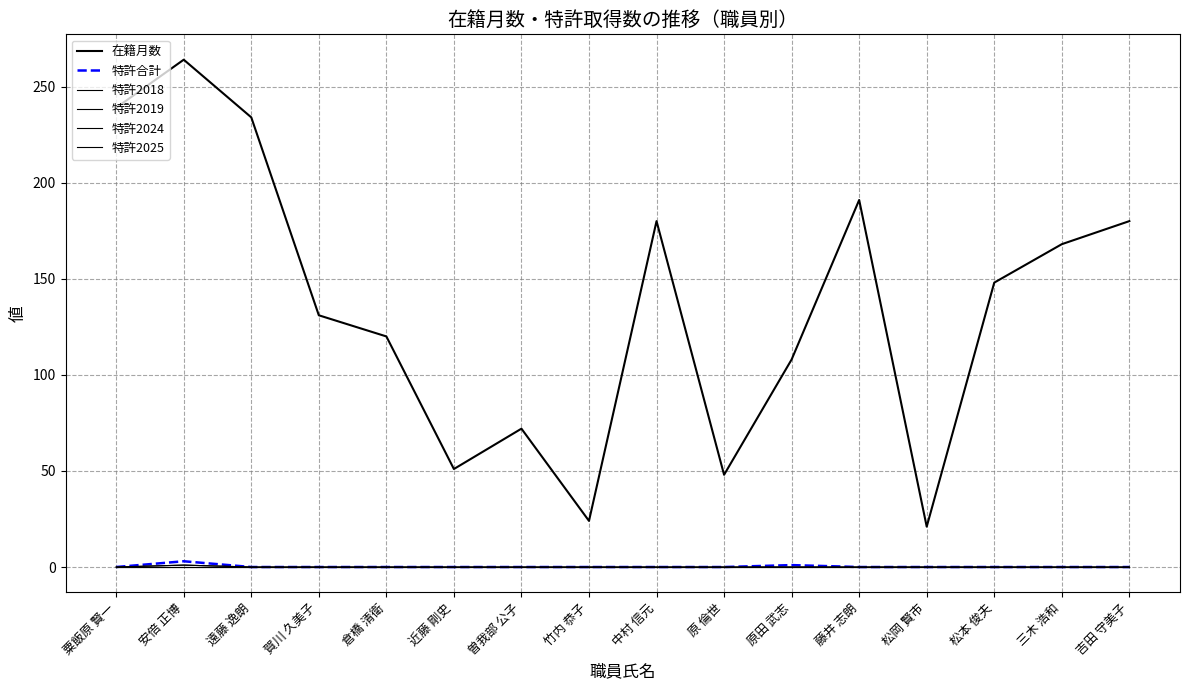

How many lines are shown in the chart?

6